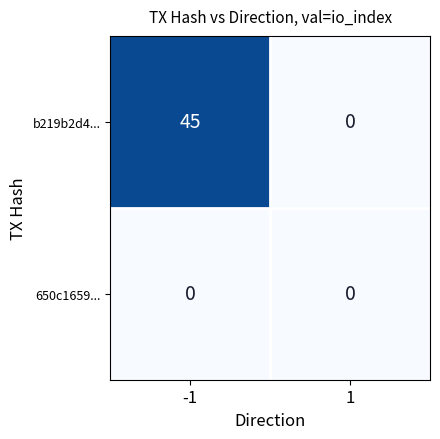

Rank the series by their average value, from highest to lowest.

b219b2d4..., 650c1659...